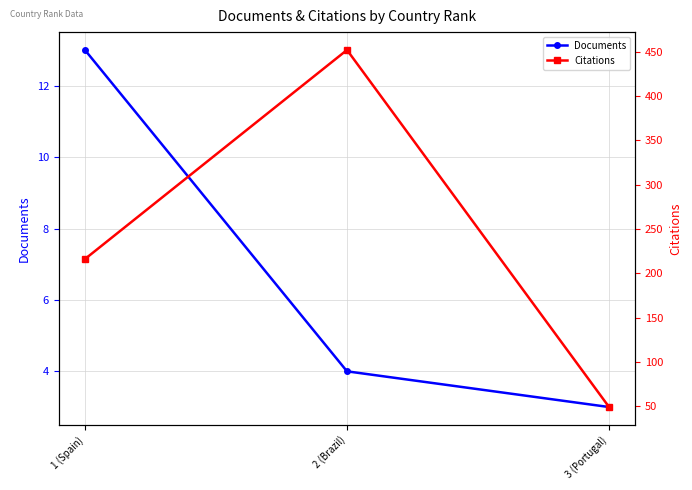

Reading left to right, list all the values displayed in this chart.

Documents: 13	4	3
Citations: 216	452	49